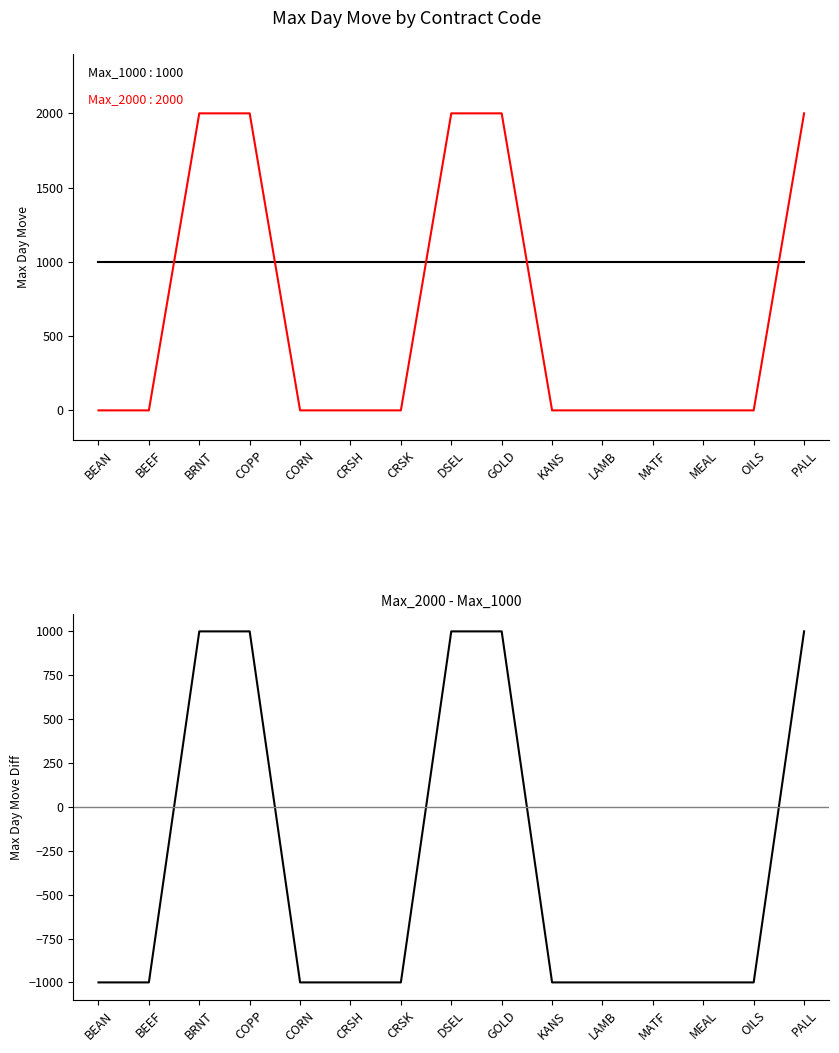

What position from the right is BRNT?

13